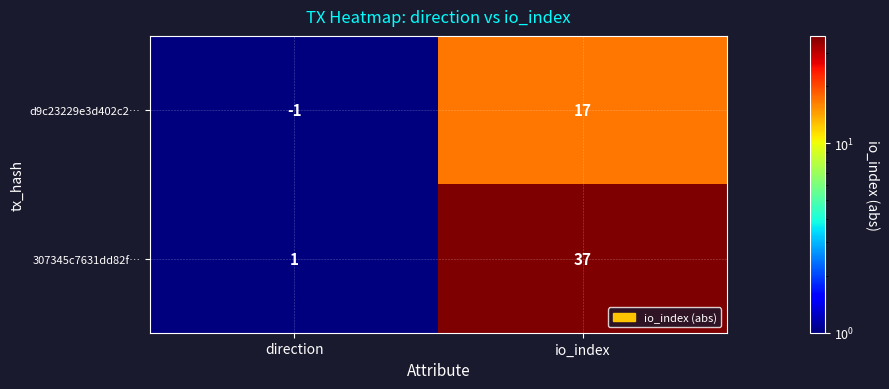

Is it true that 307345c7631dd82f… equals 11 at io_index?

False